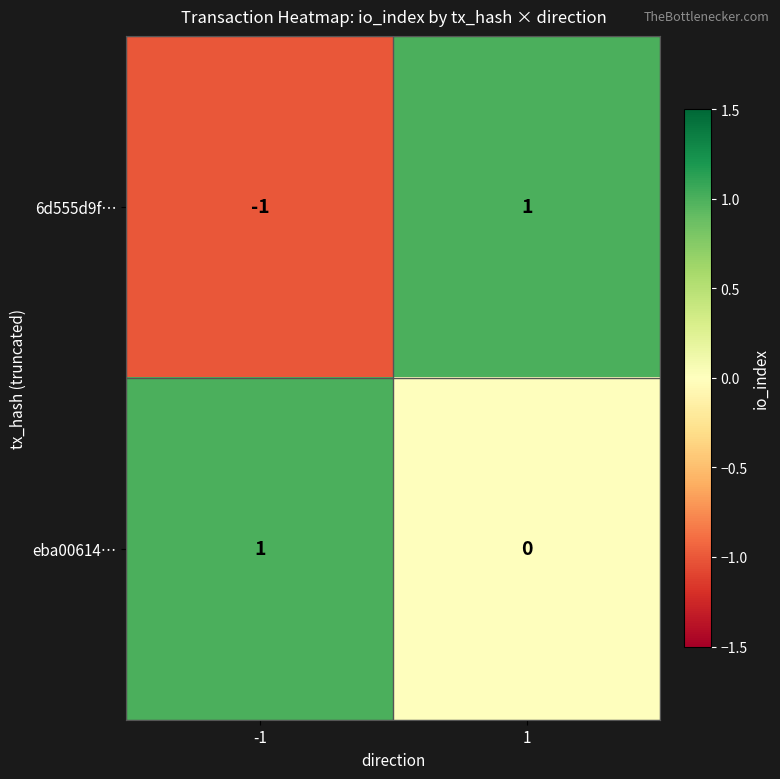

List the series in order of their overall mean, lowest first.

6d555d9f…, eba00614…